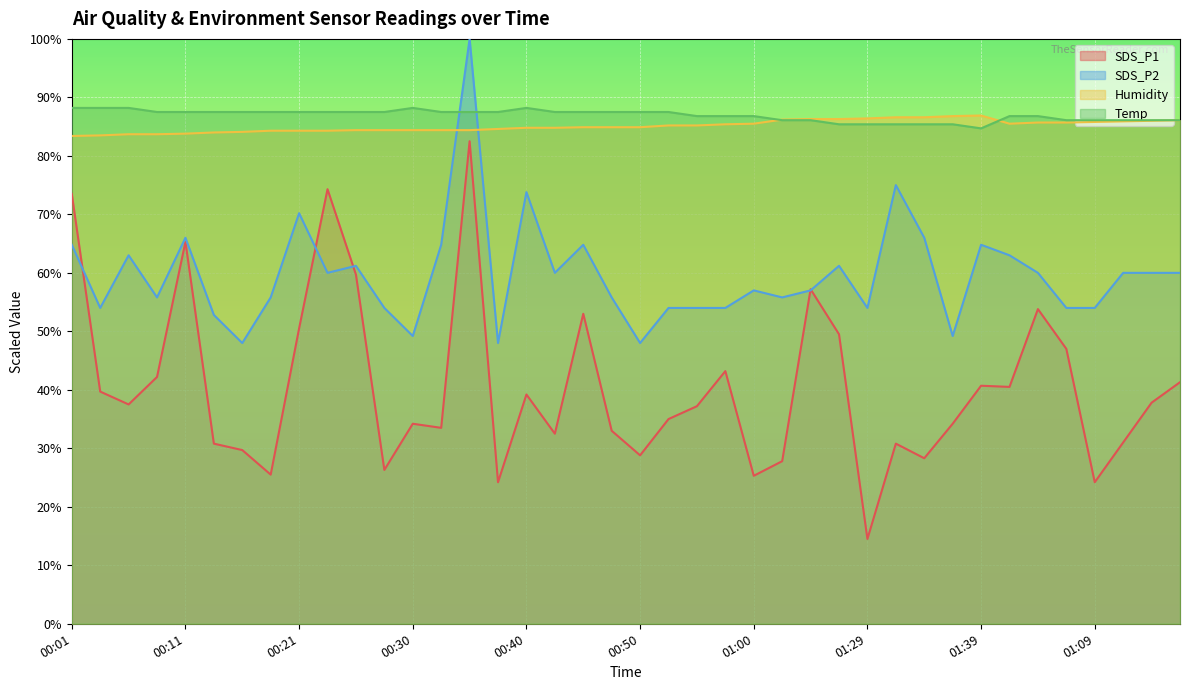

At which category does the chart reach its peak across all series?

00:35